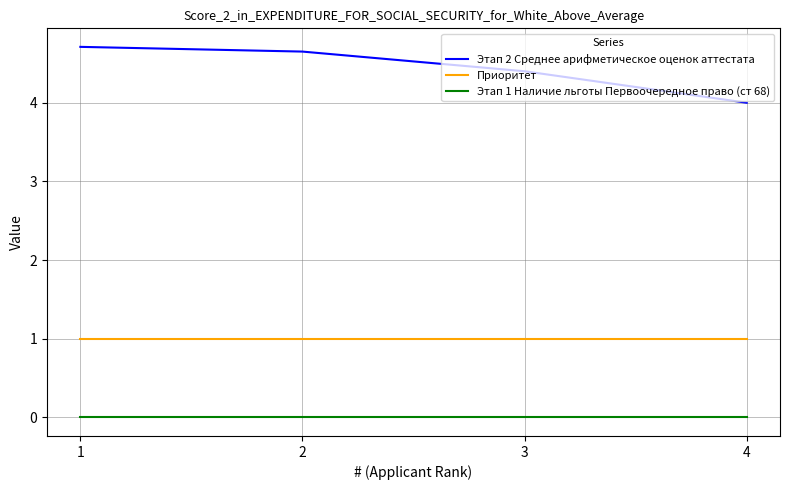

The value of Приоритет at 4 is 1.0. True or false?

True